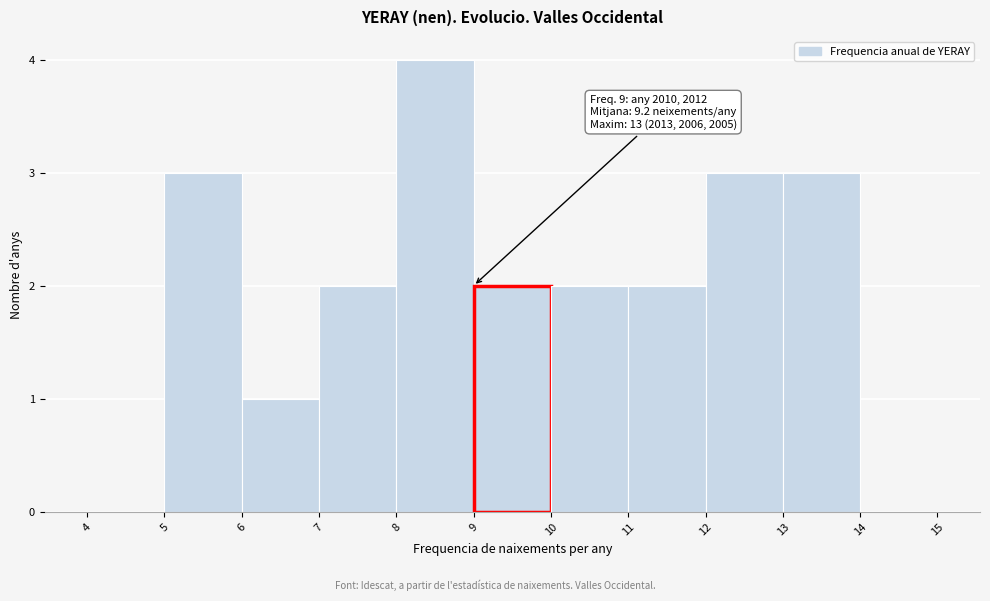

Which range on the x-axis has the tallest bar?

8 to 9